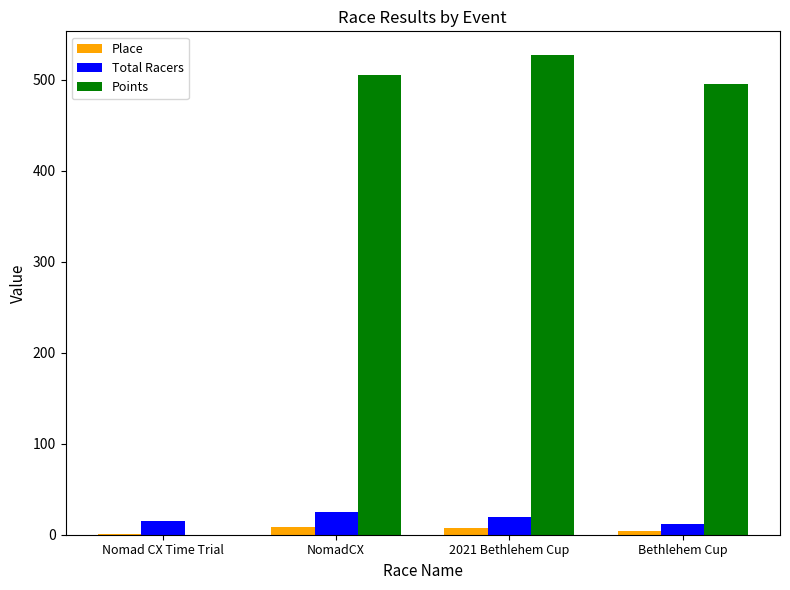

Which series changed the most between Nomad CX Time Trial and NomadCX?

Points